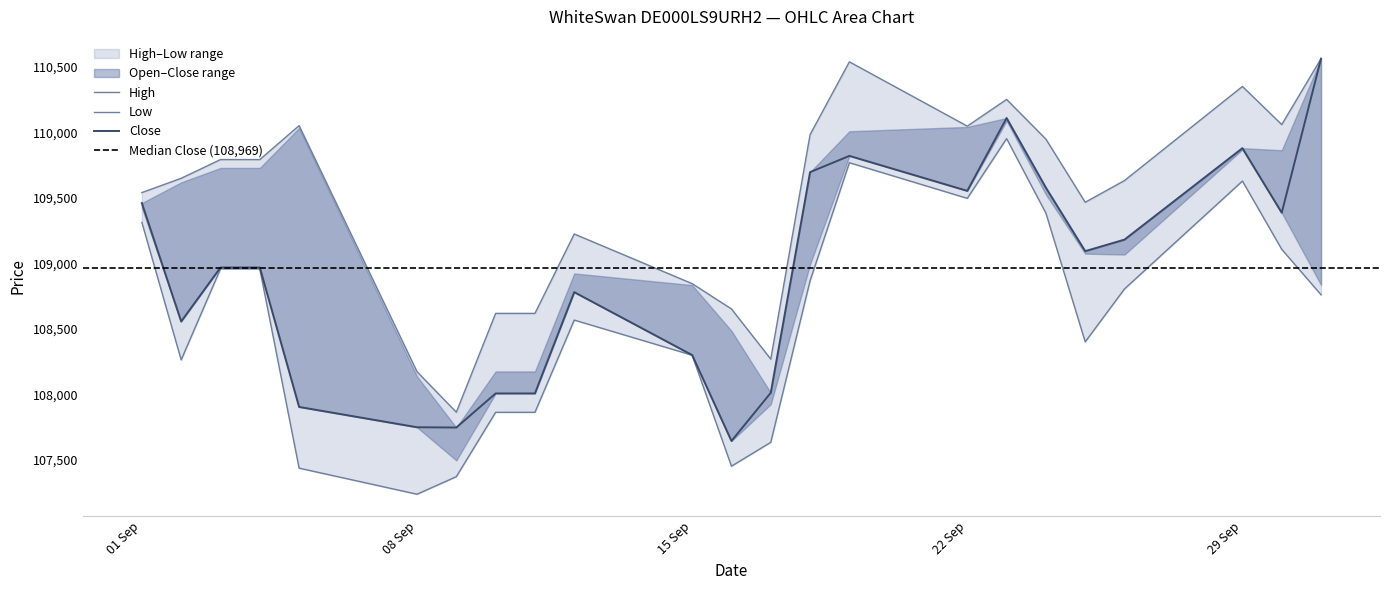

List the series in order of their overall mean, lowest first.

Low, Close, High